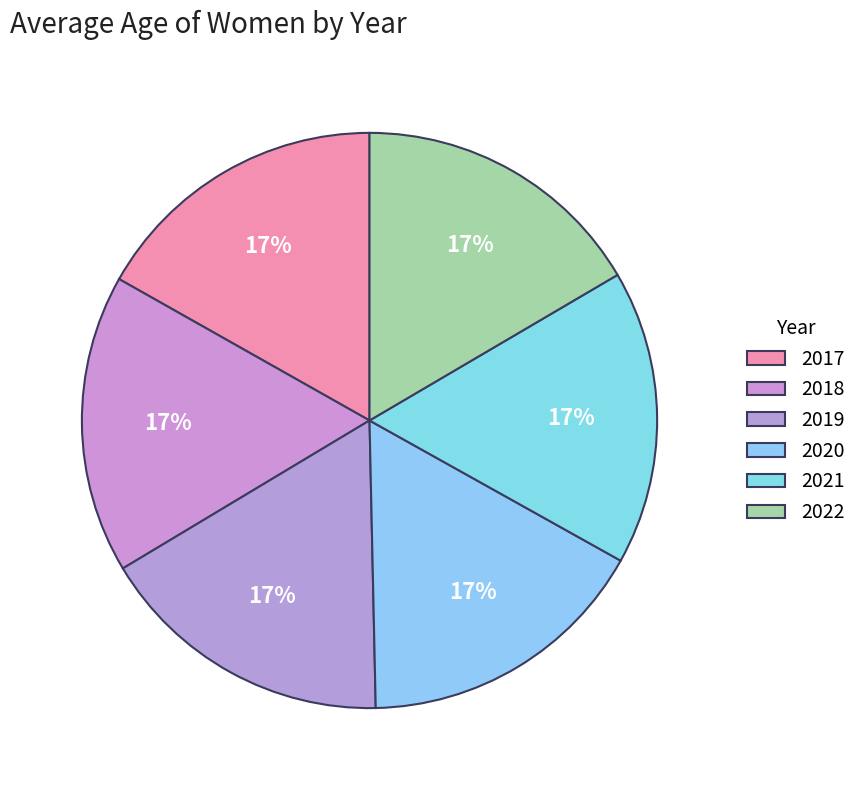

How many segments does this pie chart have?

6